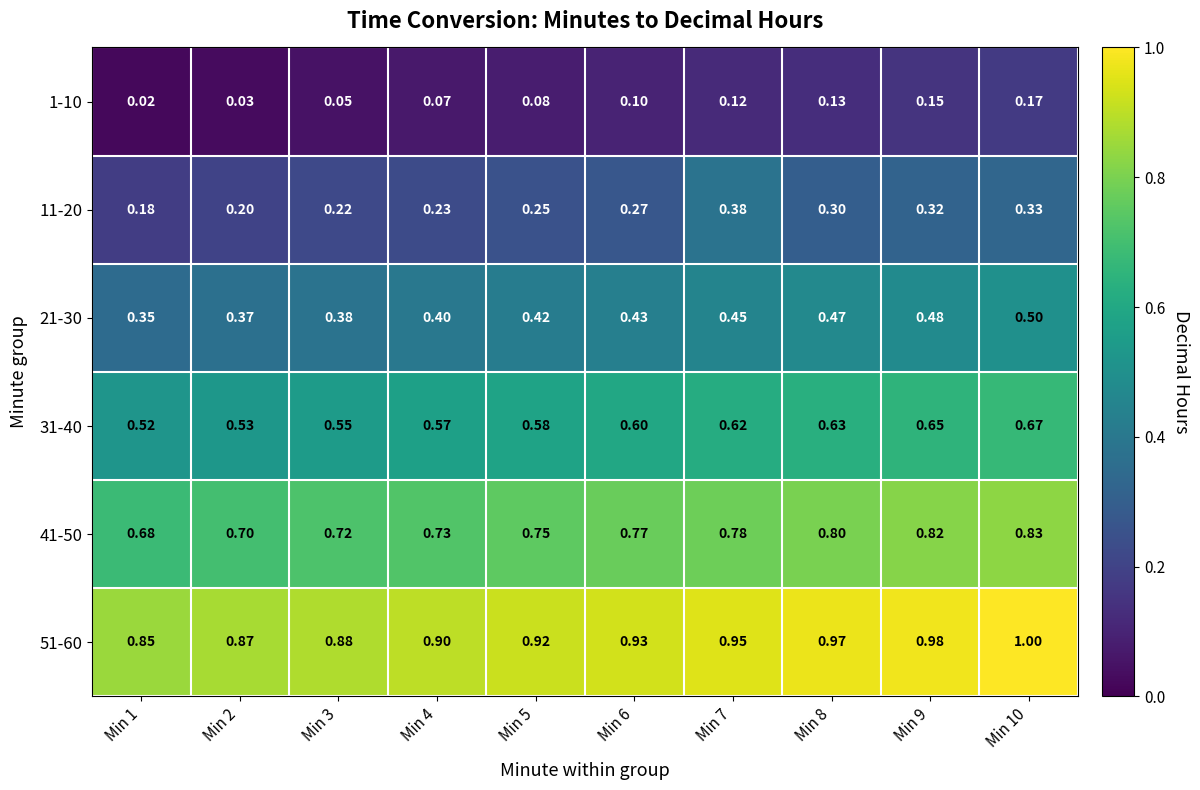

Is the value of 1-10 at Min 4 greater than the value of 31-40 at Min 4?

No